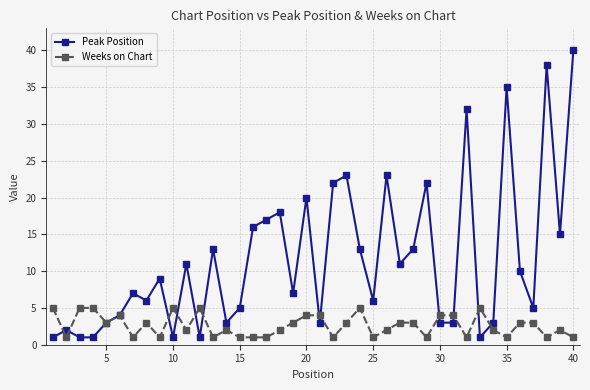

In Peak Position, how many points are higher than both neighbors (excluding endpoints)?

13